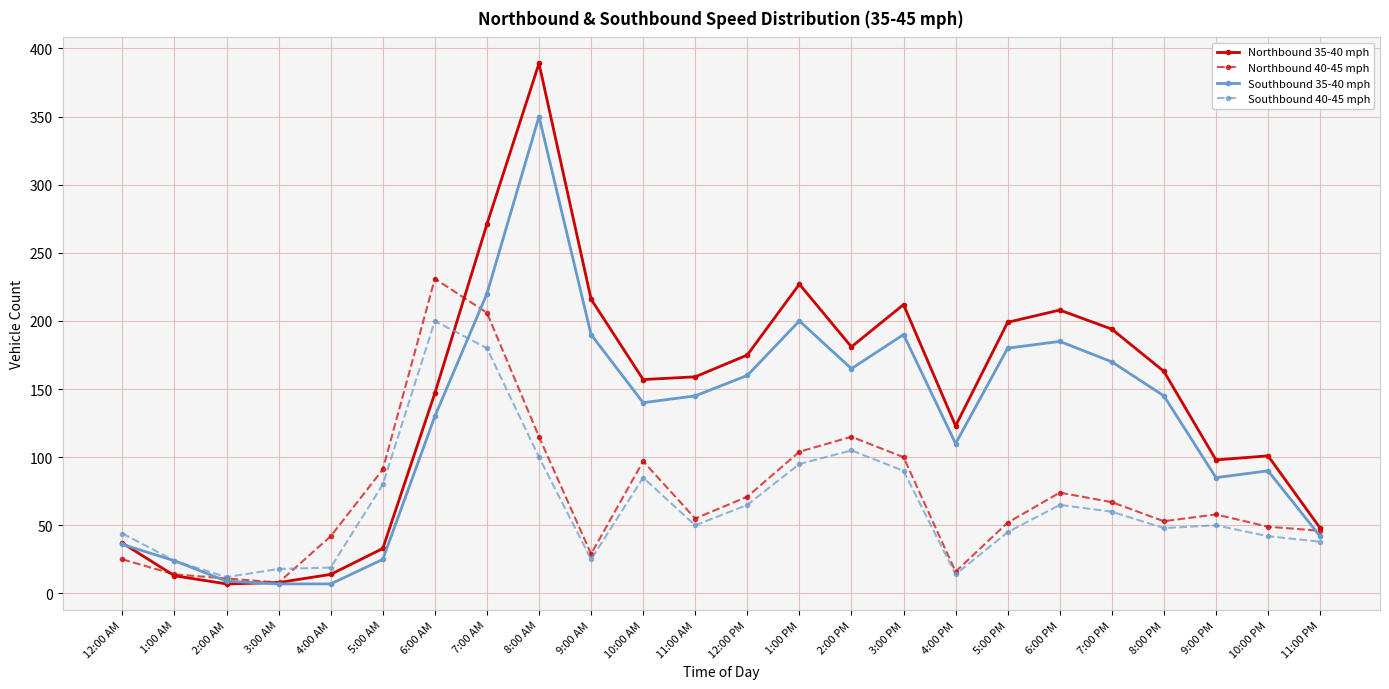

True or false: Northbound 40-45 mph and Southbound 40-45 mph cross at least once.

True